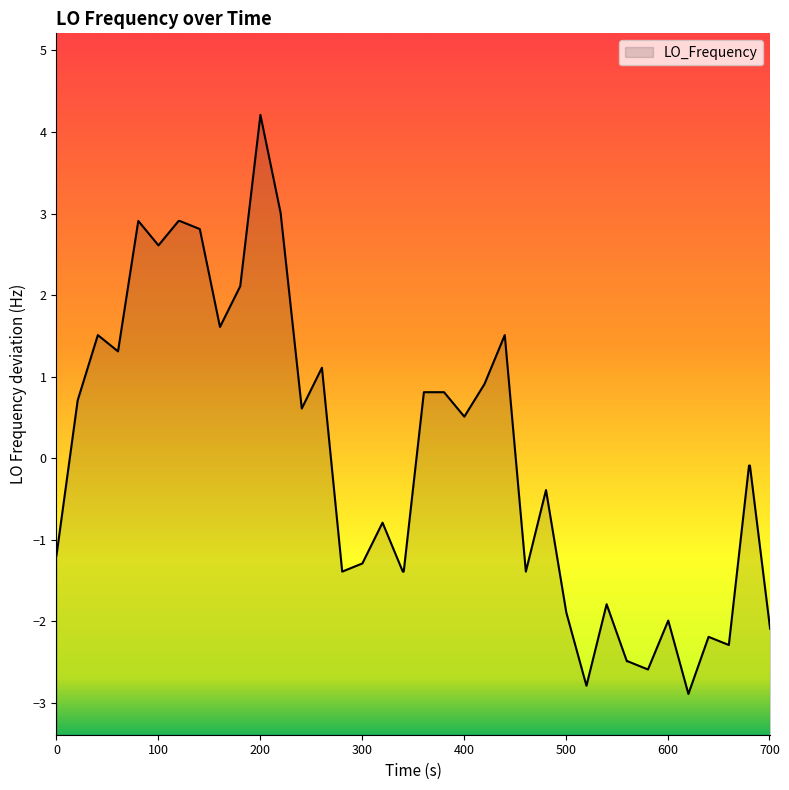

What is the maximum value shown in the chart?

4.2